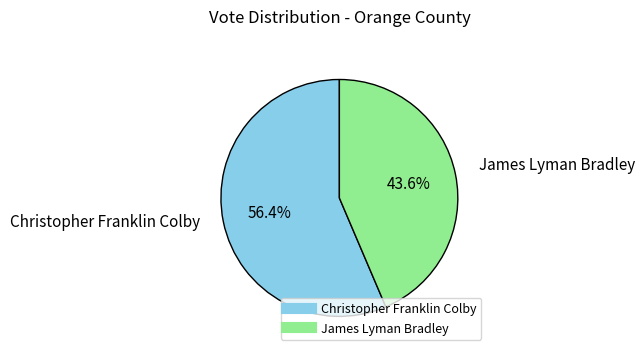

How many slices are in this pie chart?

2